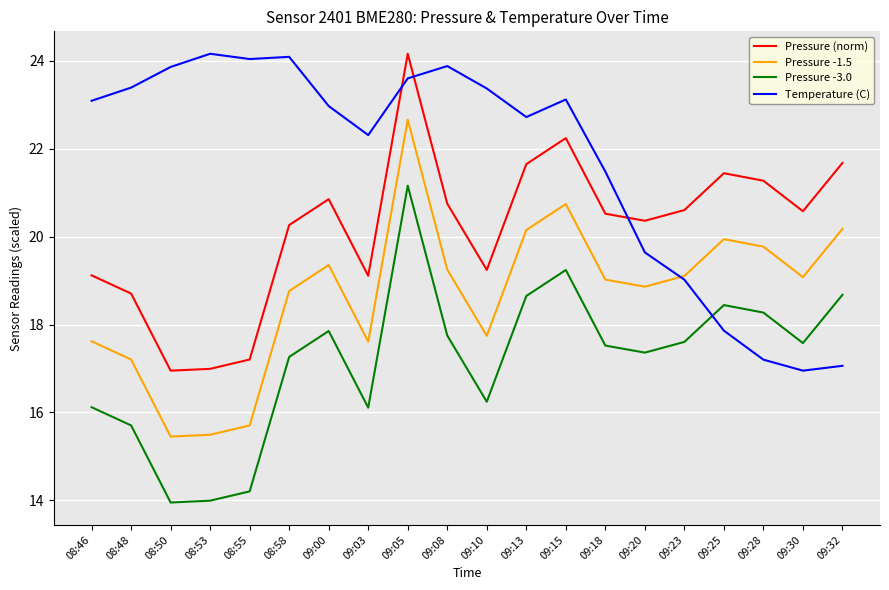

Which category has the highest value in the Pressure -1.5 series?

09:05